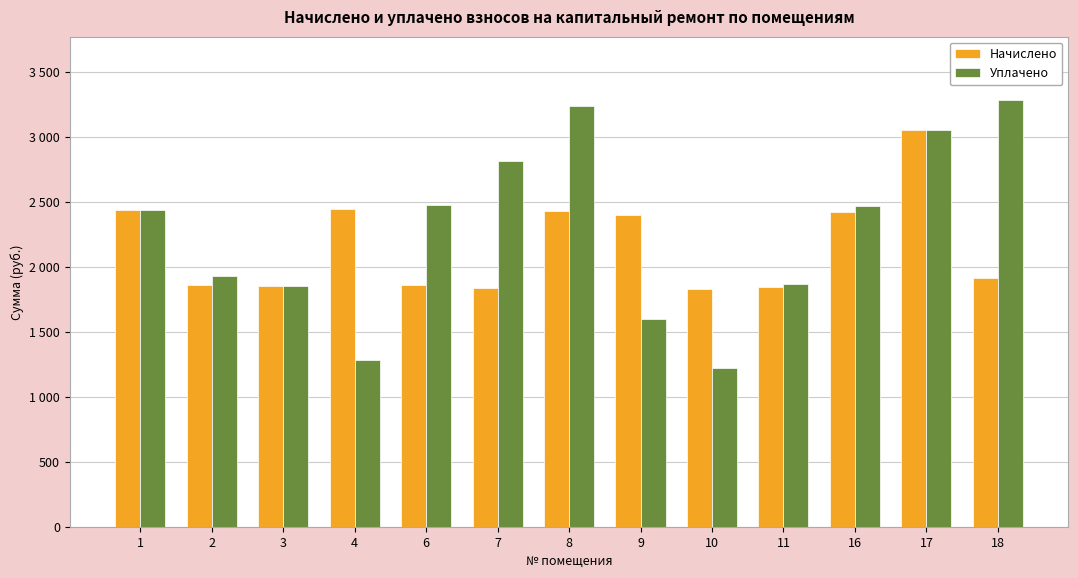

What is the highest value of the Начислено series?

3052.8